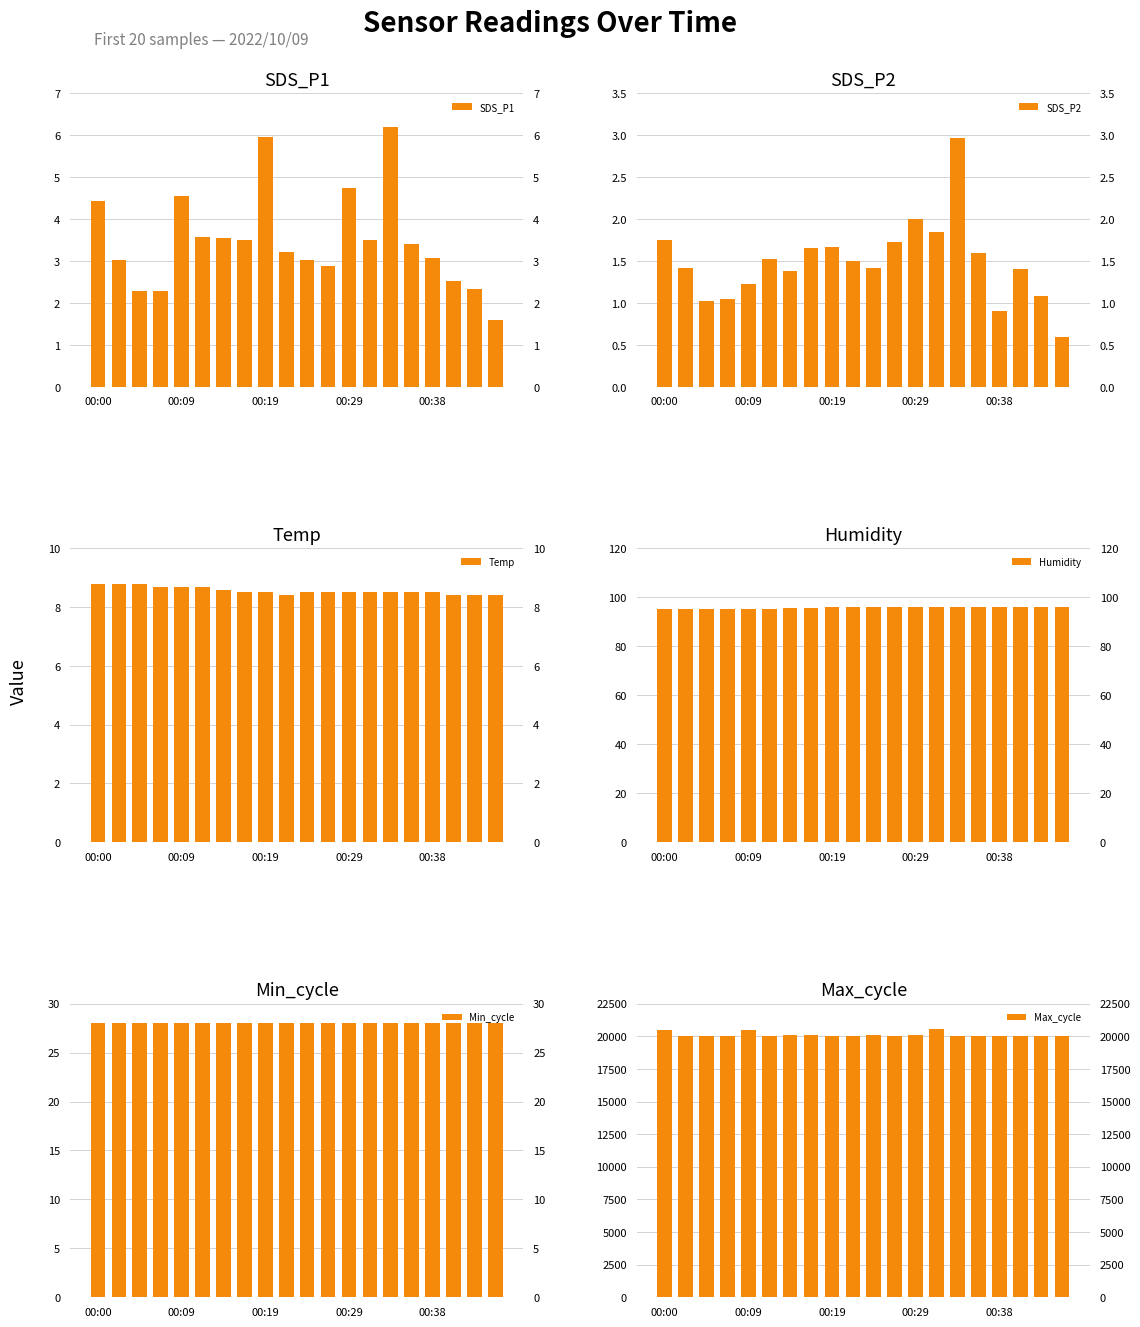

Which has a higher value, 18 or 9?

9